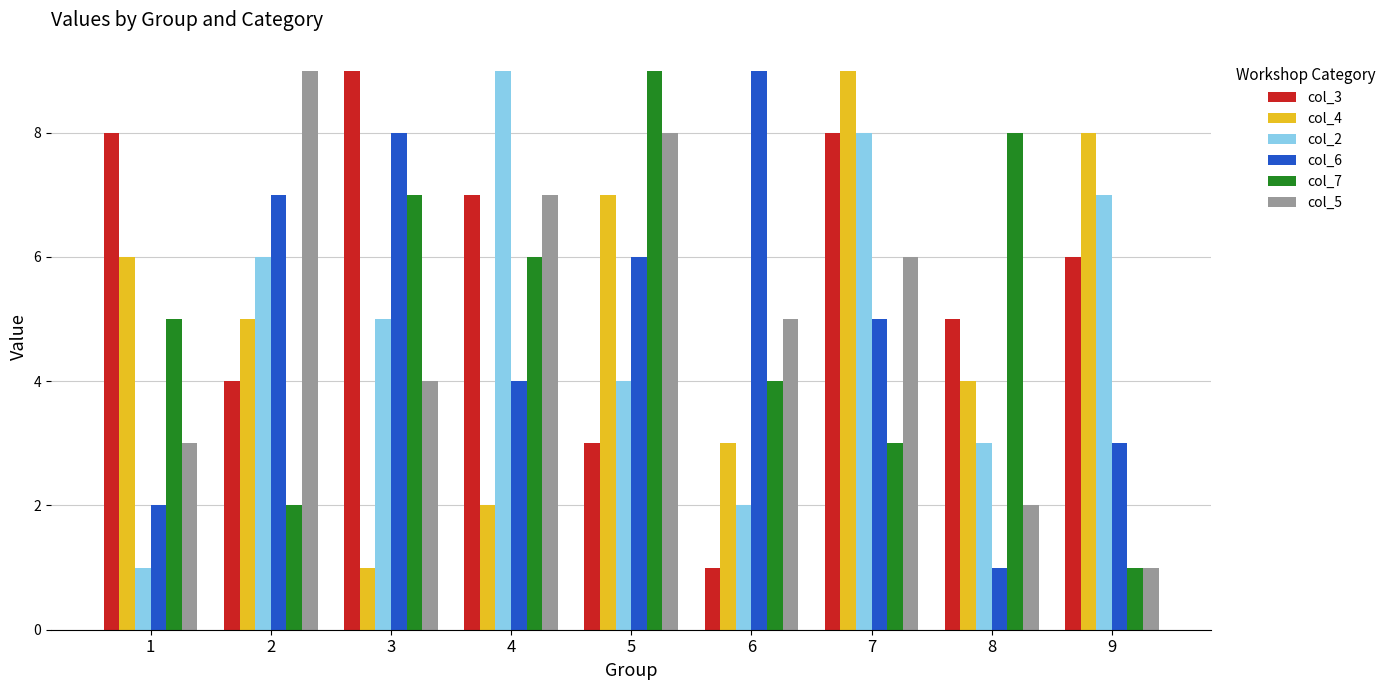

What is the minimum value for col_7?

1